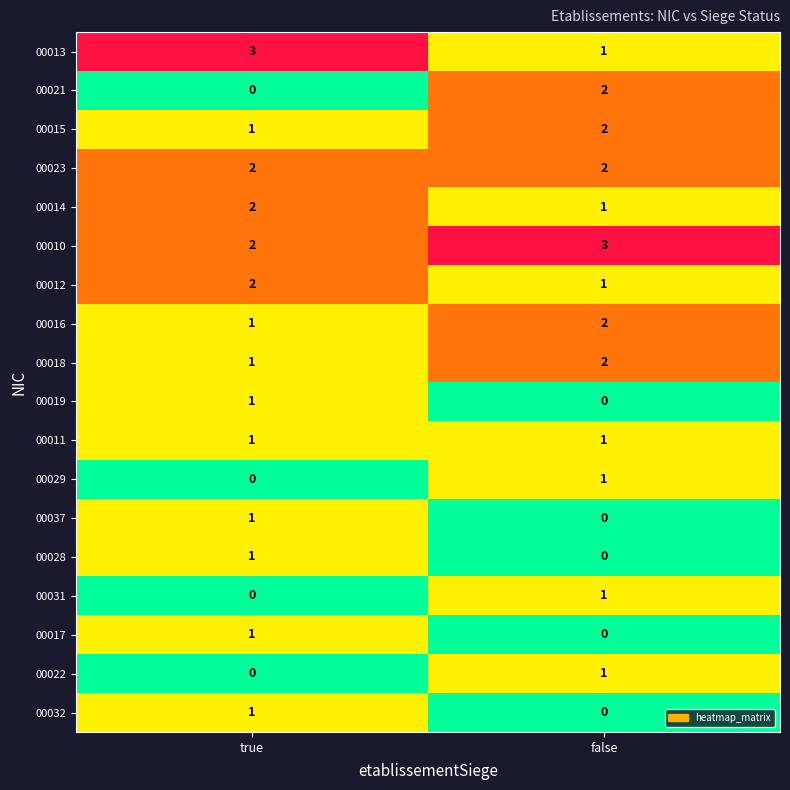

Is the value of 00021 at true greater than the value of 00037 at true?

No